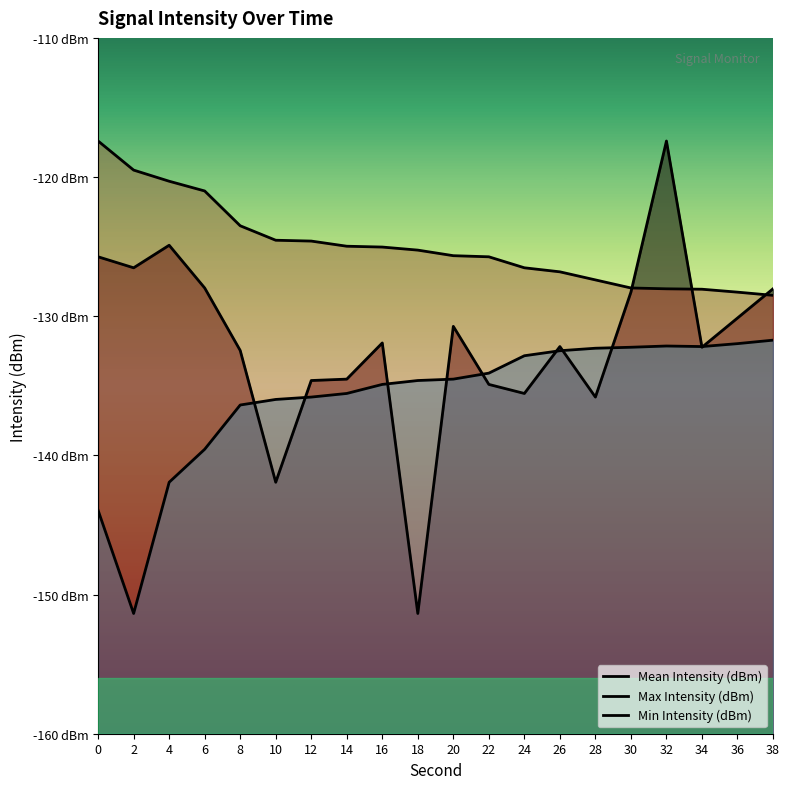

At which category is the sum across all series the highest?

32